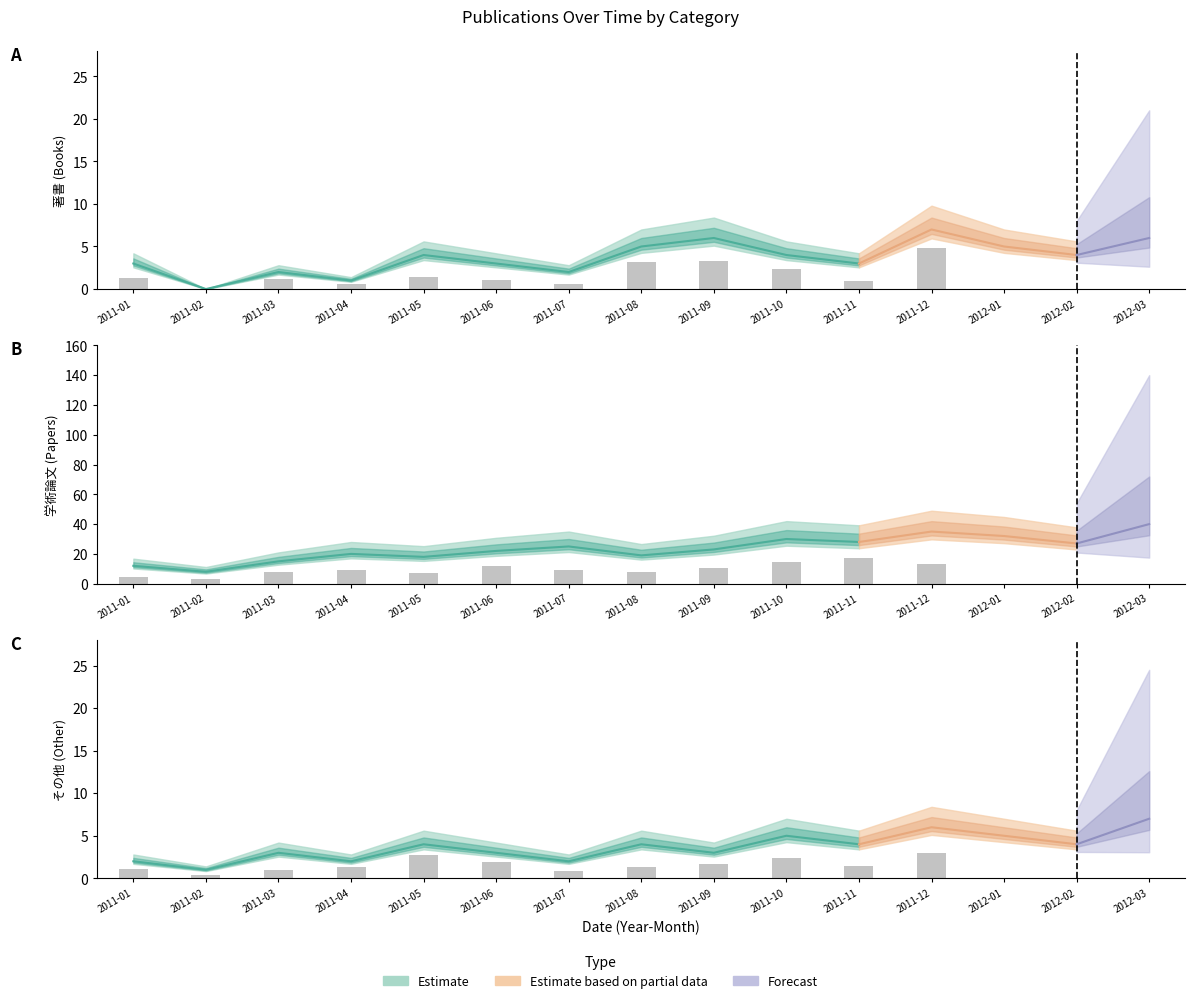

Count the number of data series in this chart.

3